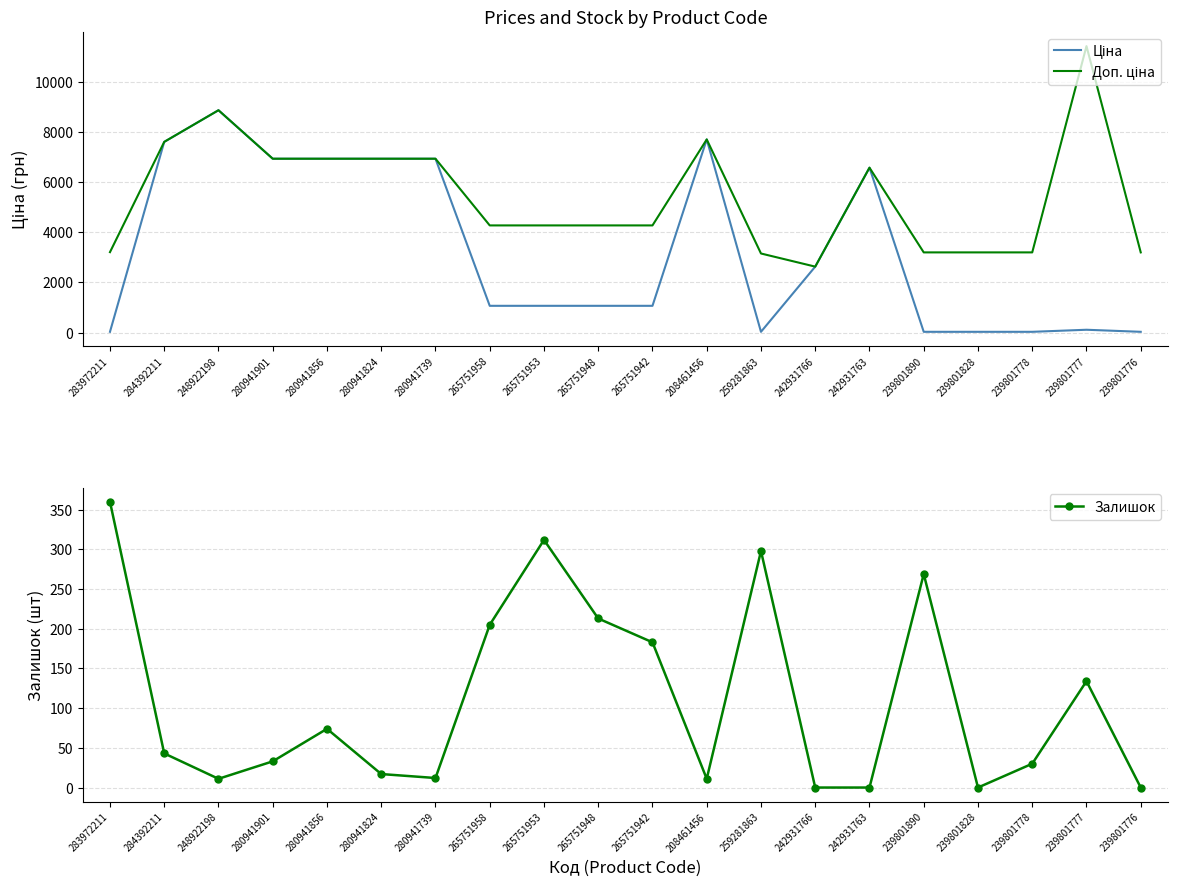

True or false: Залишок and Доп. ціна cross at least once.

False